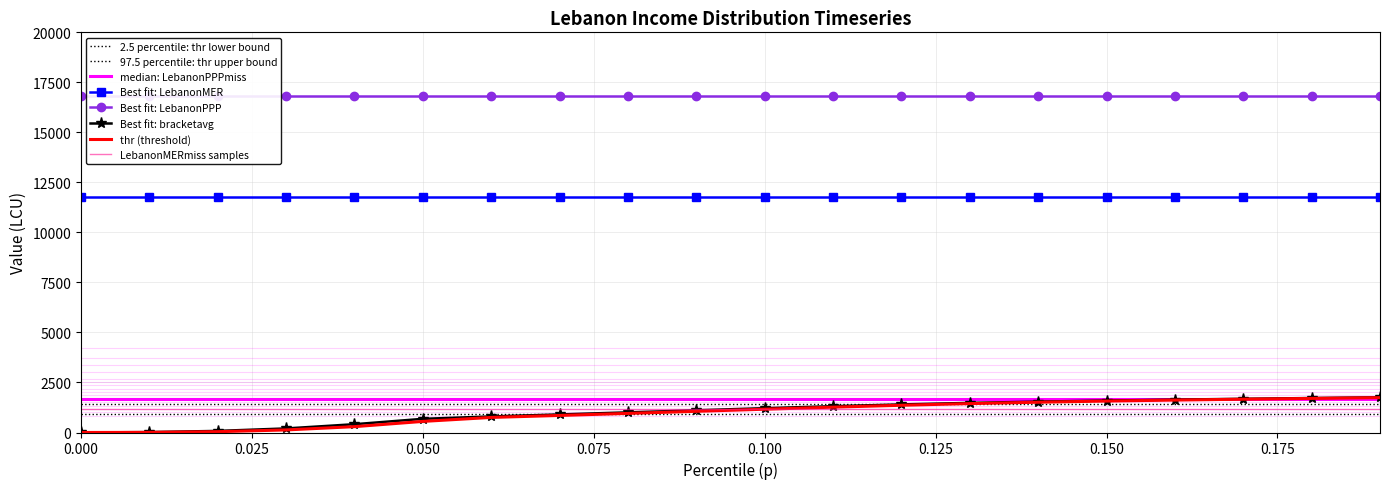

Reading left to right, extract all data points from this chart.

thr: 0.0=1.3	0.01=6.7	0.02=40.9	0.03=128.6	0.04=292.5	0.05=554.7	0.06=753.5	0.07=852.4	0.08=954.4	0.09=1058.8	0.1=1163.6	0.11=1266.0	0.12=1361.5	0.13=1444.4	0.14=1513.6	0.15=1571.7	0.16=1621.1	0.17=1664.3	0.18=1703.6	0.19=1741.3
bracketavg: 0.0=2.7	0.01=20.3	0.02=79.3	0.03=203.3	0.04=414.5	0.05=683.3	0.06=802.7	0.07=903.1	0.08=1006.4	0.09=1111.3	0.1=1215.2	0.11=1314.5	0.12=1404.1	0.13=1480.1	0.14=1543.5	0.15=1597.0	0.16=1643.1	0.17=1684.2	0.18=1722.5	0.19=1760.3
LebanonMER: 0.0=11772.9	0.01=11772.9	0.02=11772.9	0.03=11772.9	0.04=11772.9	0.05=11772.9	0.06=11772.9	0.07=11772.9	0.08=11772.9	0.09=11772.9	0.1=11772.9	0.11=11772.9	0.12=11772.9	0.13=11772.9	0.14=11772.9	0.15=11772.9	0.16=11772.9	0.17=11772.9	0.18=11772.9	0.19=11772.9
LebanonPPP: 0.0=16829.1	0.01=16829.1	0.02=16829.1	0.03=16829.1	0.04=16829.1	0.05=16829.1	0.06=16829.1	0.07=16829.1	0.08=16829.1	0.09=16829.1	0.1=16829.1	0.11=16829.1	0.12=16829.1	0.13=16829.1	0.14=16829.1	0.15=16829.1	0.16=16829.1	0.17=16829.1	0.18=16829.1	0.19=16829.1
LebanonMERmiss: 0.0=1177.3	0.01=1177.3	0.02=1177.3	0.03=1177.3	0.04=1177.3	0.05=1177.3	0.06=1177.3	0.07=1177.3	0.08=1177.3	0.09=1177.3	0.1=1177.3	0.11=1177.3	0.12=1177.3	0.13=1177.3	0.14=1177.3	0.15=1177.3	0.16=1177.3	0.17=1177.3	0.18=1177.3	0.19=1177.3
LebanonPPPmiss: 0.0=1682.9	0.01=1682.9	0.02=1682.9	0.03=1682.9	0.04=1682.9	0.05=1682.9	0.06=1682.9	0.07=1682.9	0.08=1682.9	0.09=1682.9	0.1=1682.9	0.11=1682.9	0.12=1682.9	0.13=1682.9	0.14=1682.9	0.15=1682.9	0.16=1682.9	0.17=1682.9	0.18=1682.9	0.19=1682.9